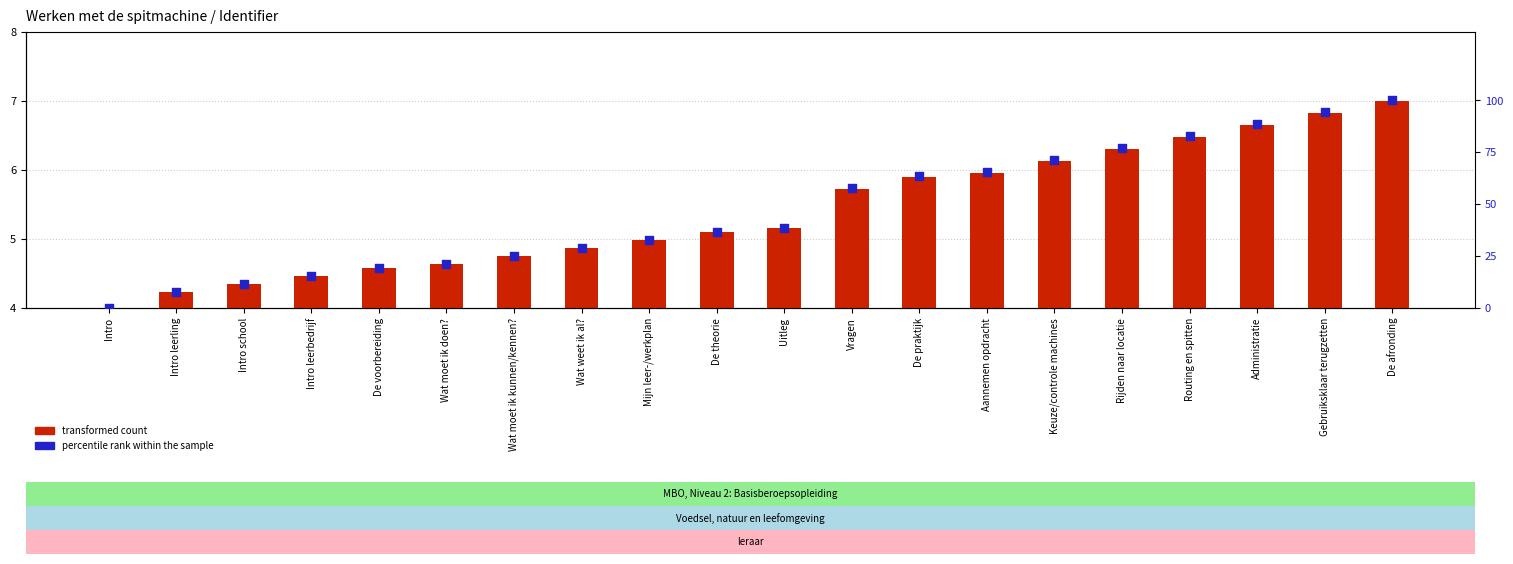

Which series contains the lowest Y value?

percentile rank within the sample